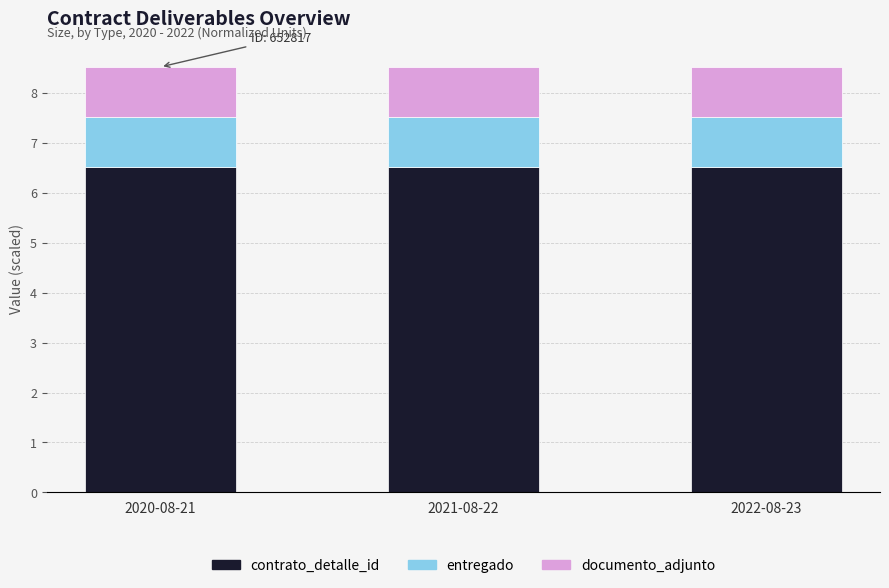

How many bars are there in total?

3